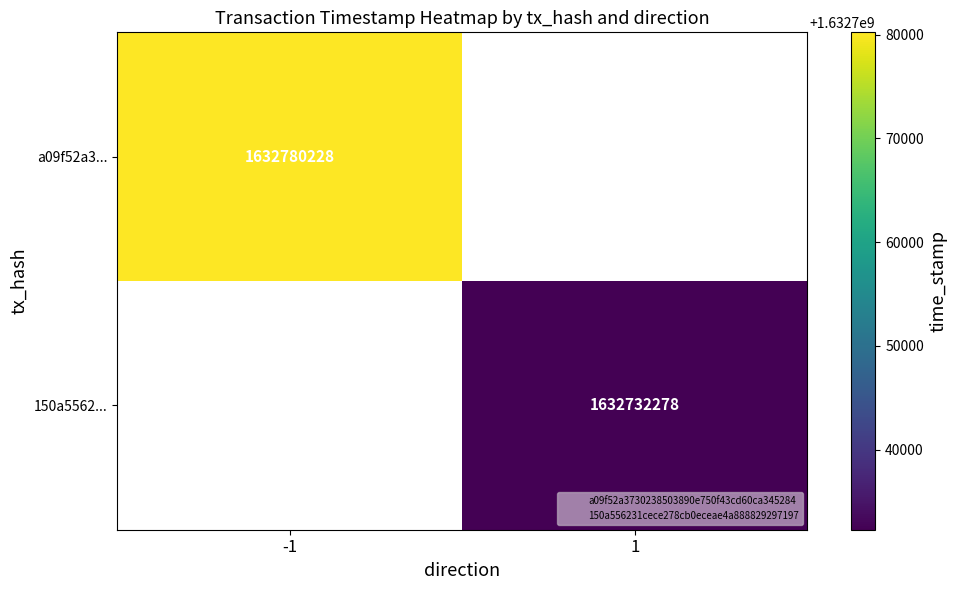

True or false: 150a5562... has a value of 995218692.8 at 1.

False